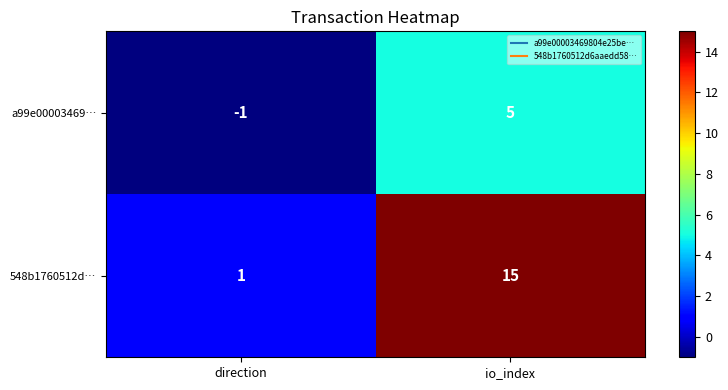

At which category does the chart reach its peak across all series?

io_index